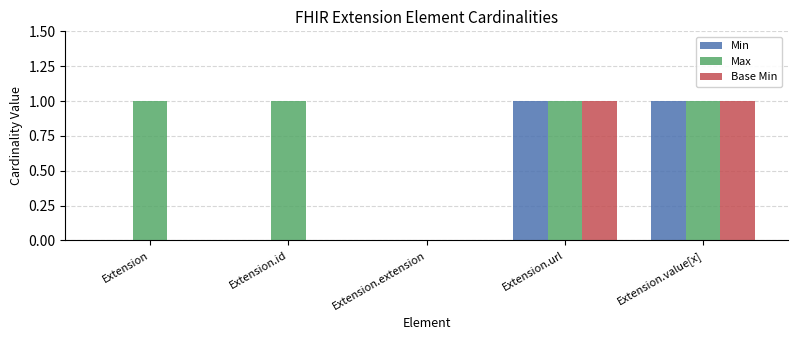

What is the total value across all series at Extension.id?

1